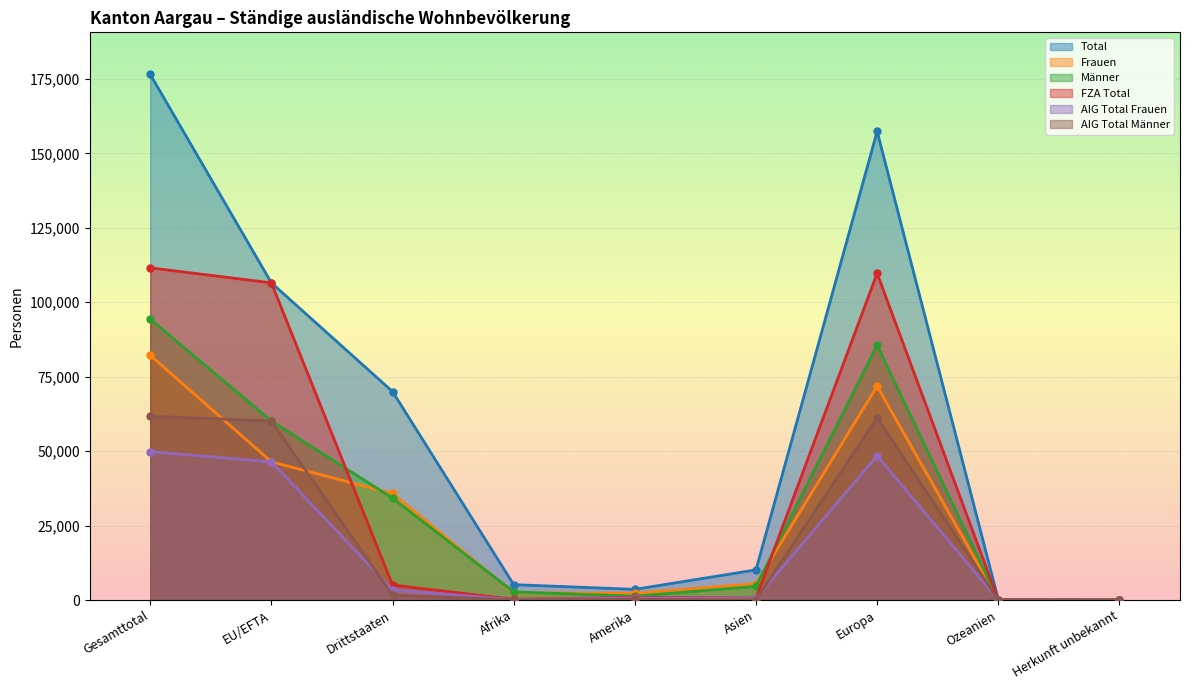

At which category does Frauen reach its first local valley?

Amerika